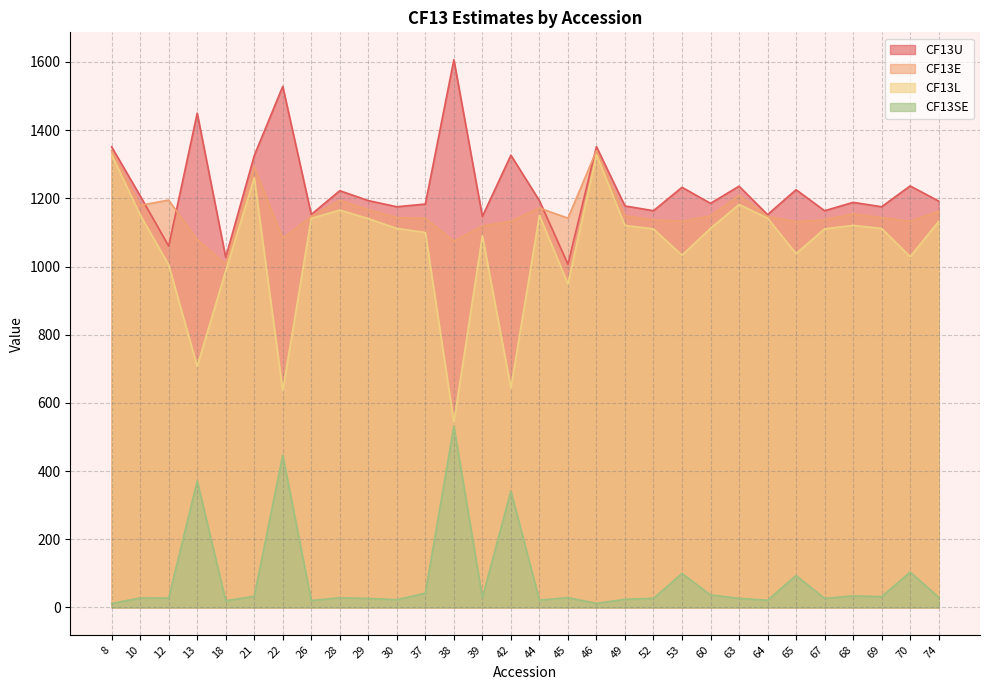

At which label does CF13E reach its minimum?

18